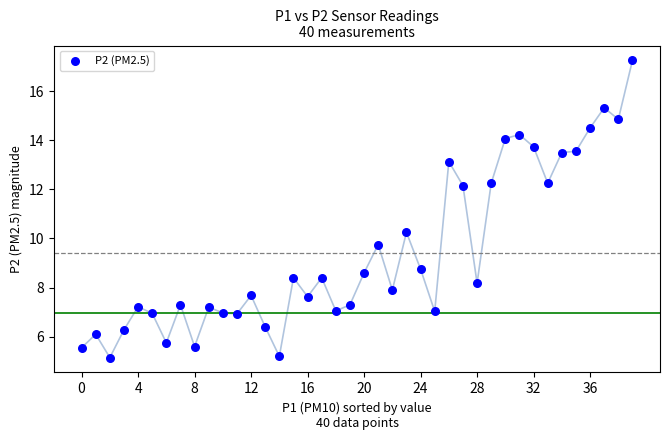

What is the range of Y values (max minus min)?

12.1